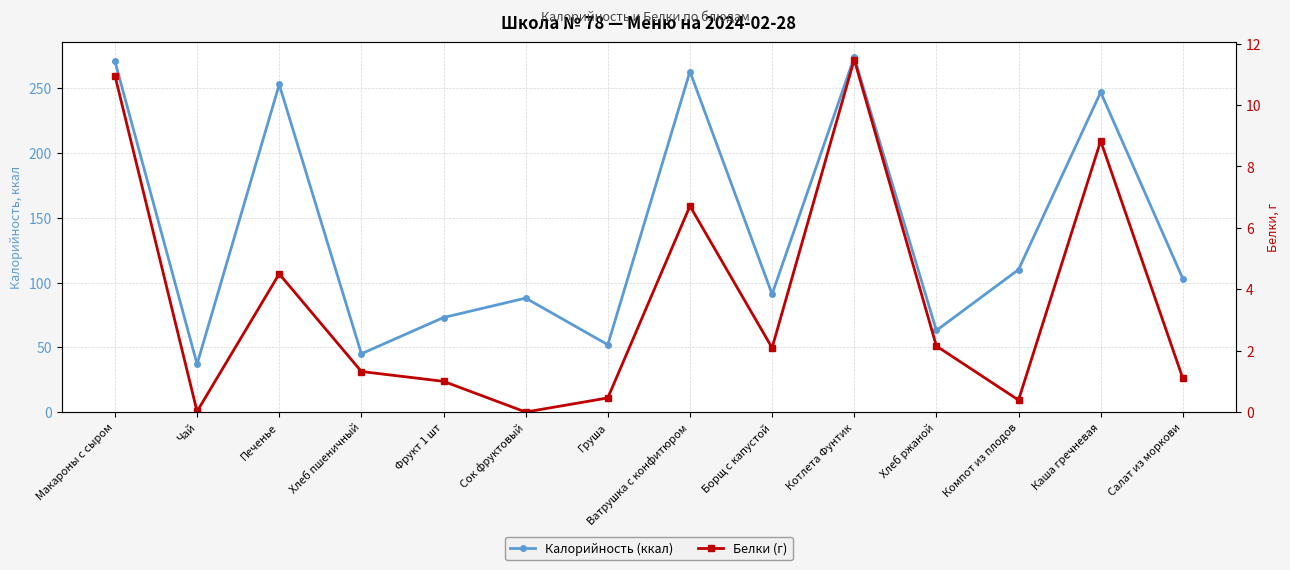

True or false: Белки (г) has more than 0 interior local peaks.

True